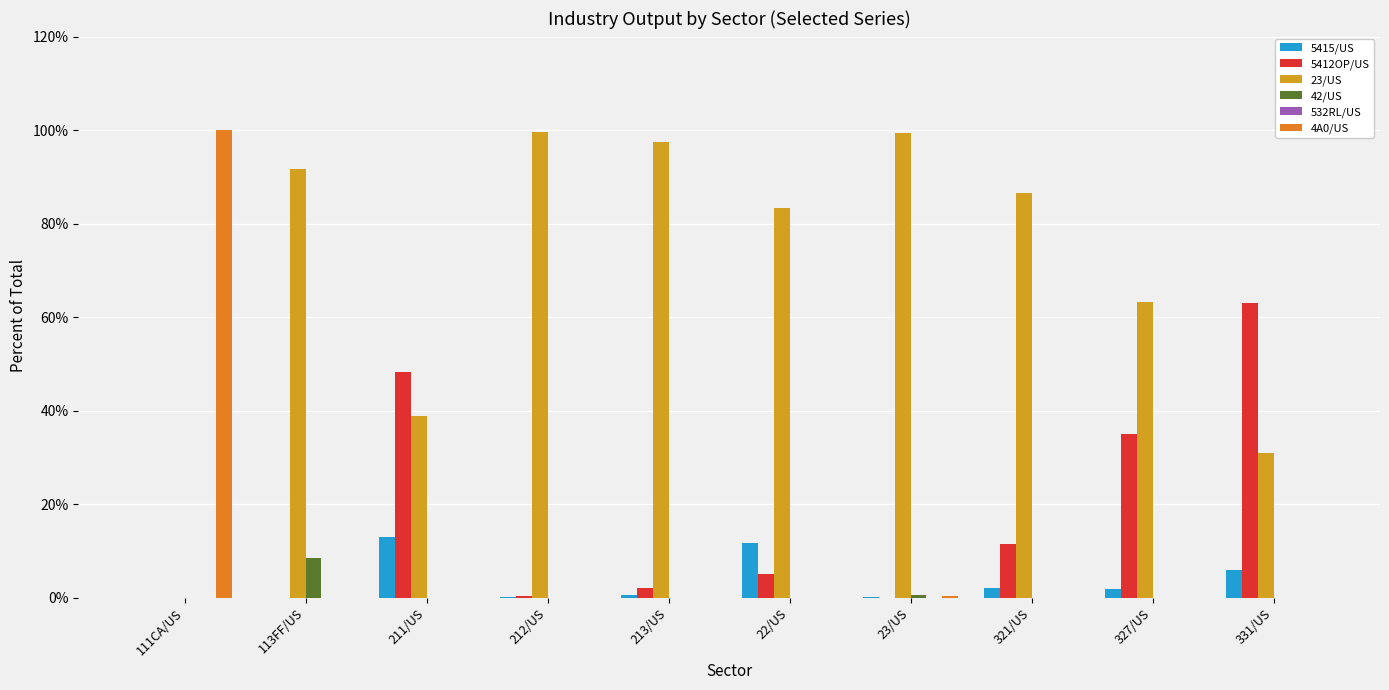

True or false: 5415/US has a value of 17.4 at 22/US.

False